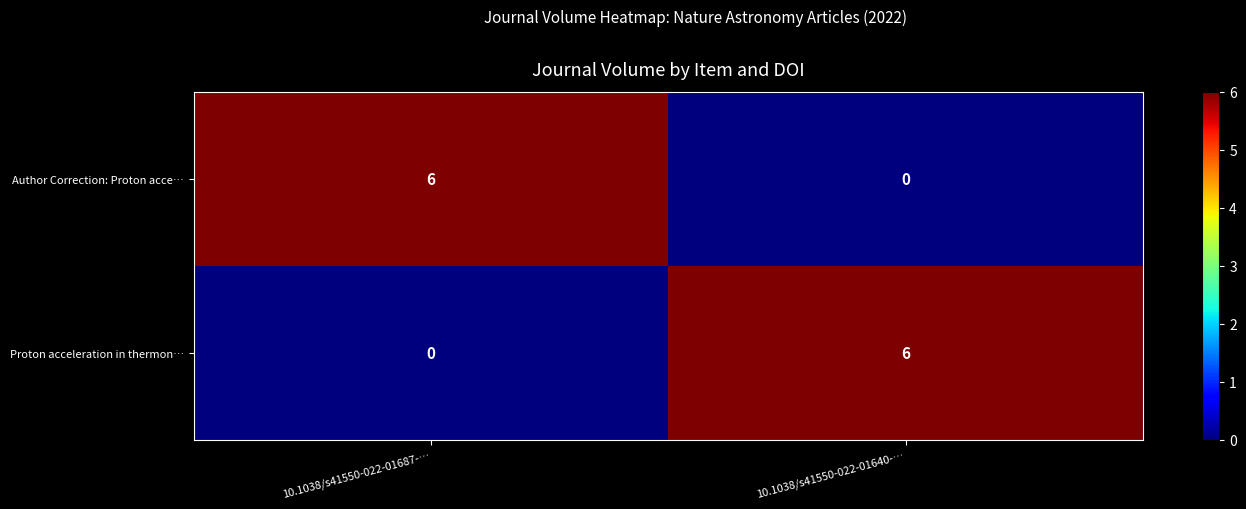

What is the difference between the highest and lowest values at 10.1038/s41550-022-01640-…?

6